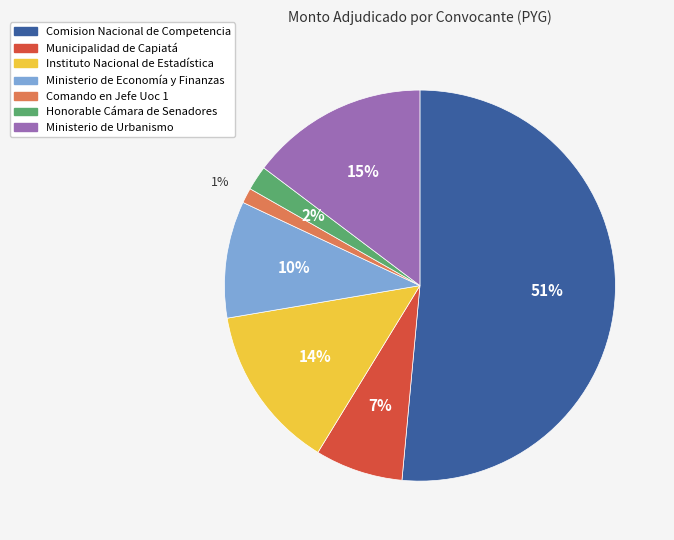

What is the largest slice in the pie chart?

Comision Nacional de Competencia